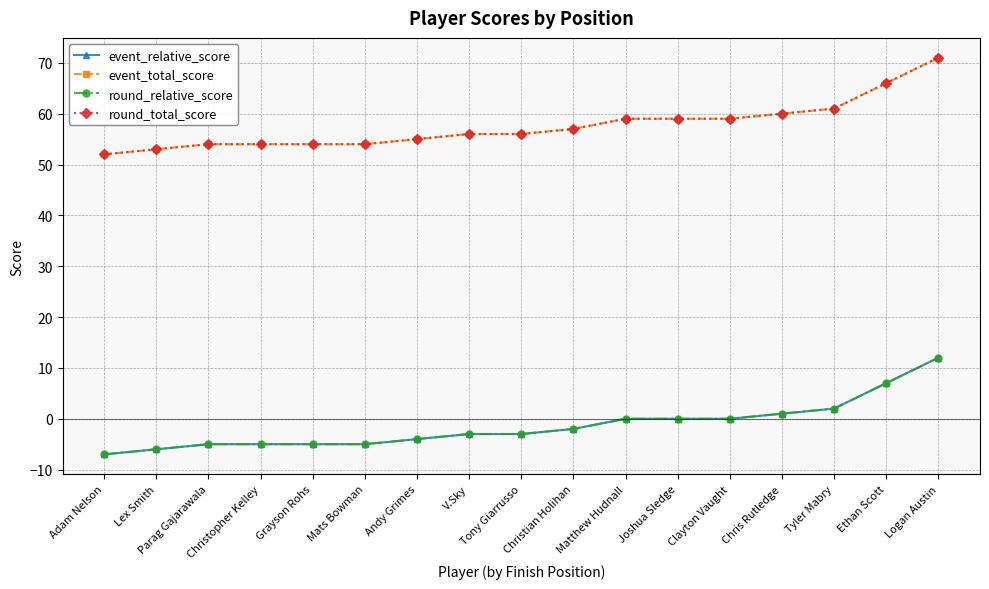

What is the label of the 4th point from the right?

Chris Rutledge